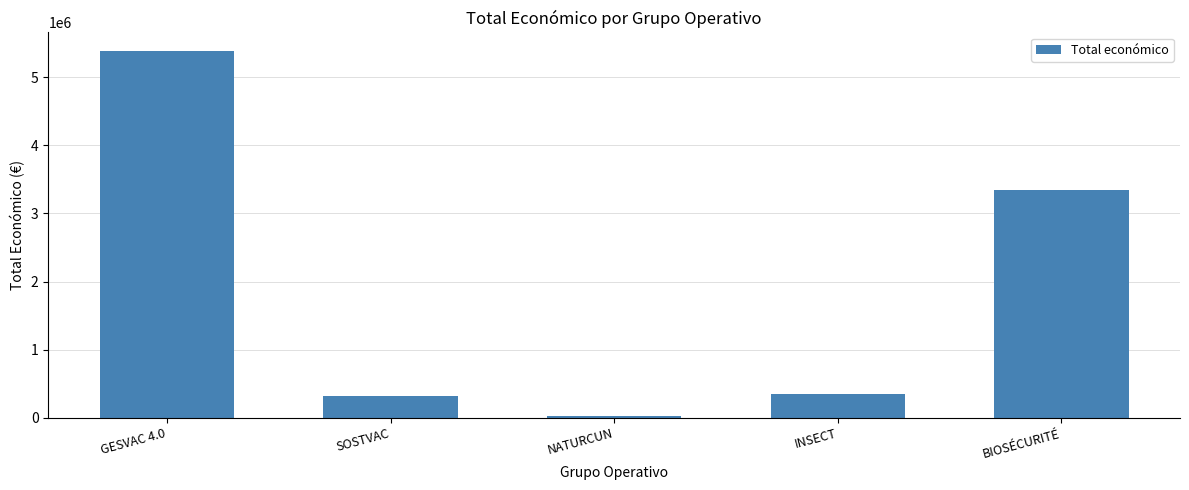

What is the average value?

1881625